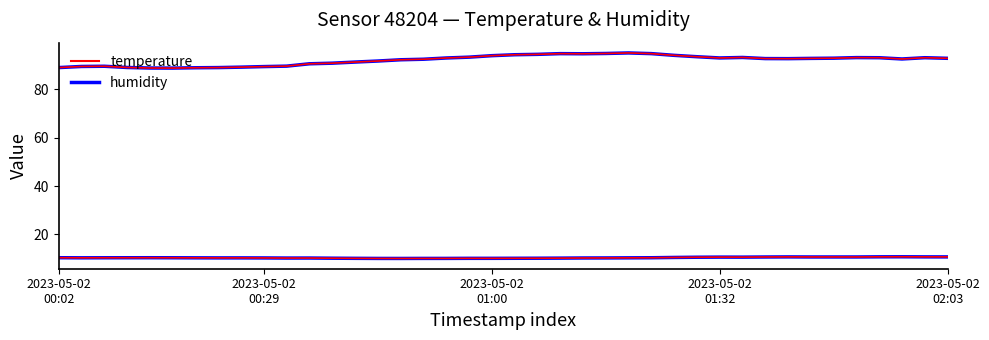

Does the chart display data point markers on the line(s)?

No